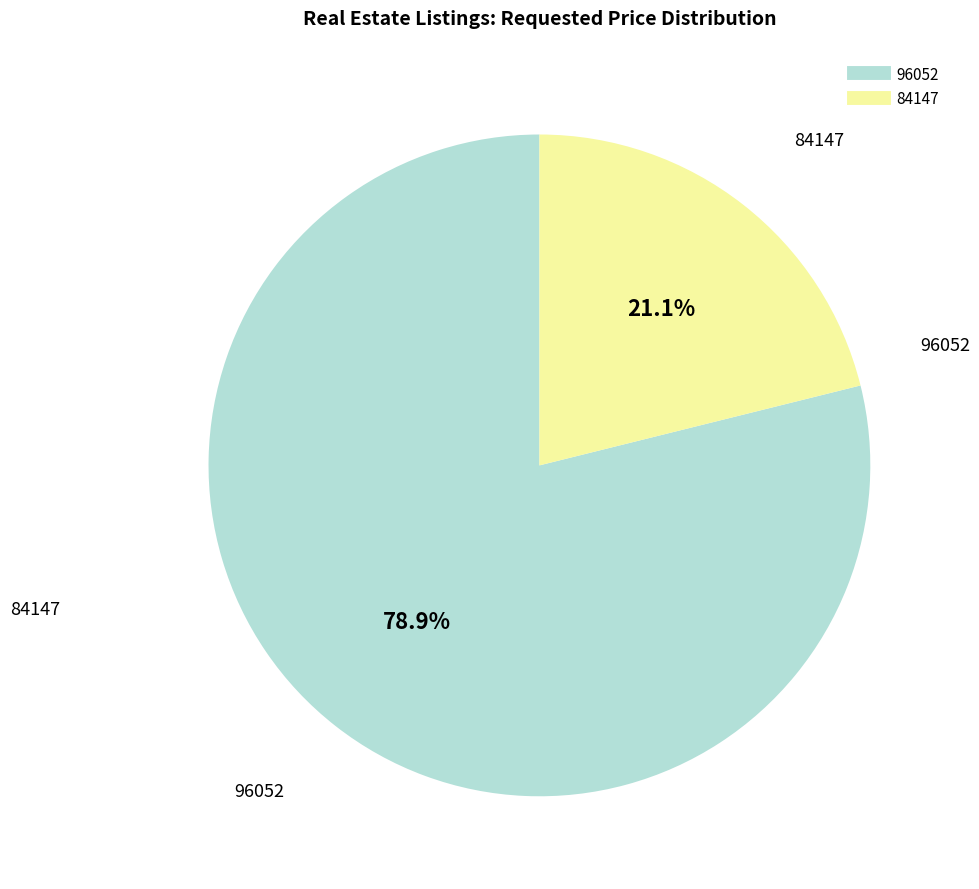

To the nearest percent, what is the difference between the largest and smallest slice percentages?

58%